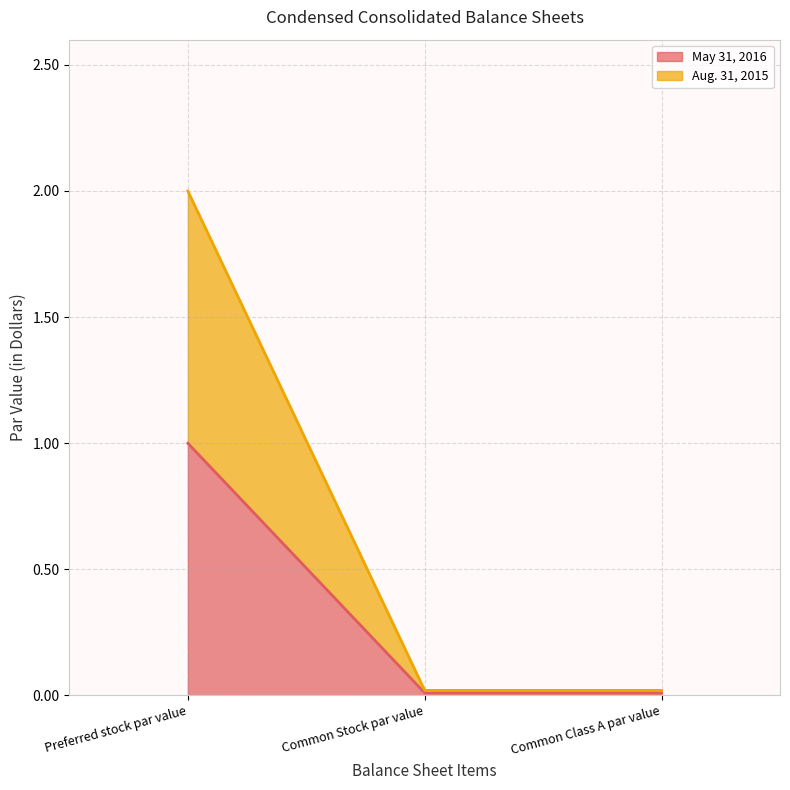

What position from the right is Common Class A par value?

1